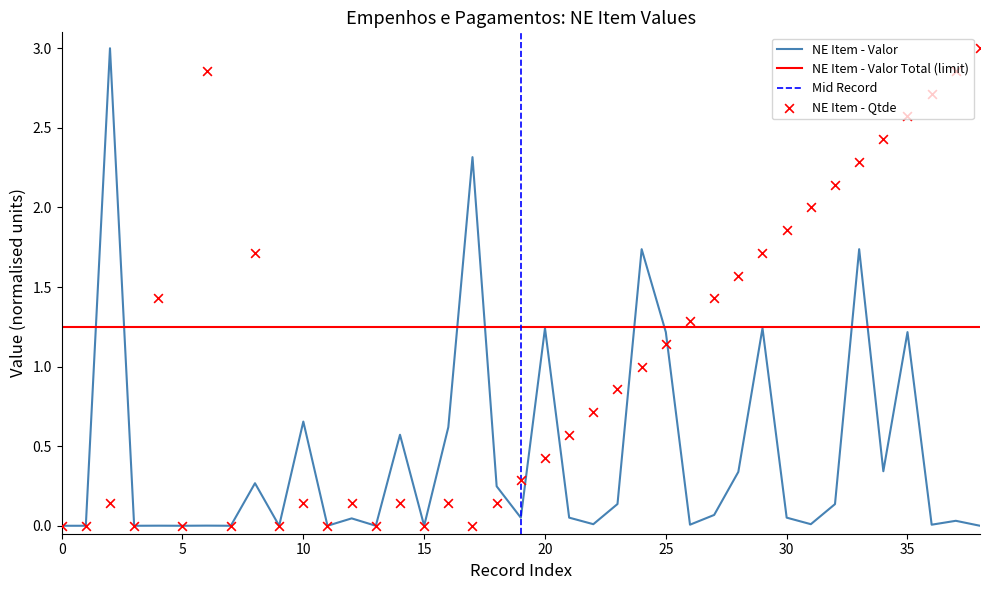

Which series has the widest spread of Y values?

NE Item - Qtde